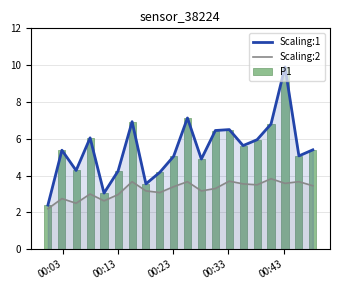

Which series has the widest spread of values?

Scaling:1